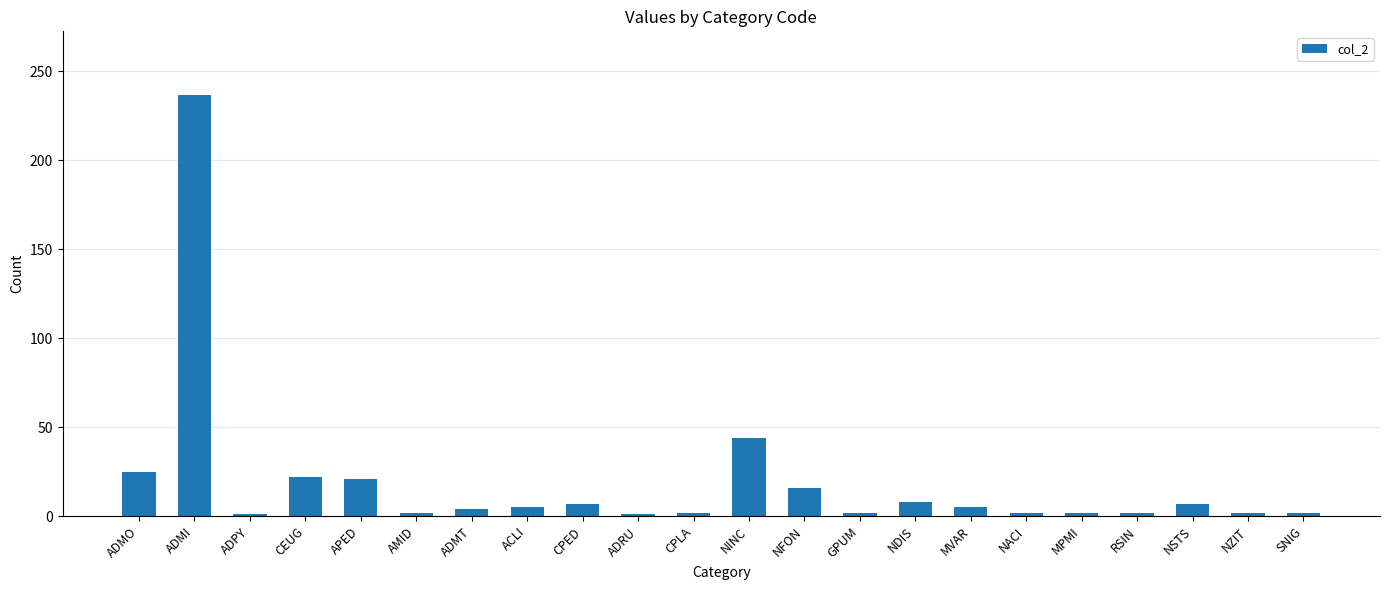

What is the difference between the maximum and minimum values?

236